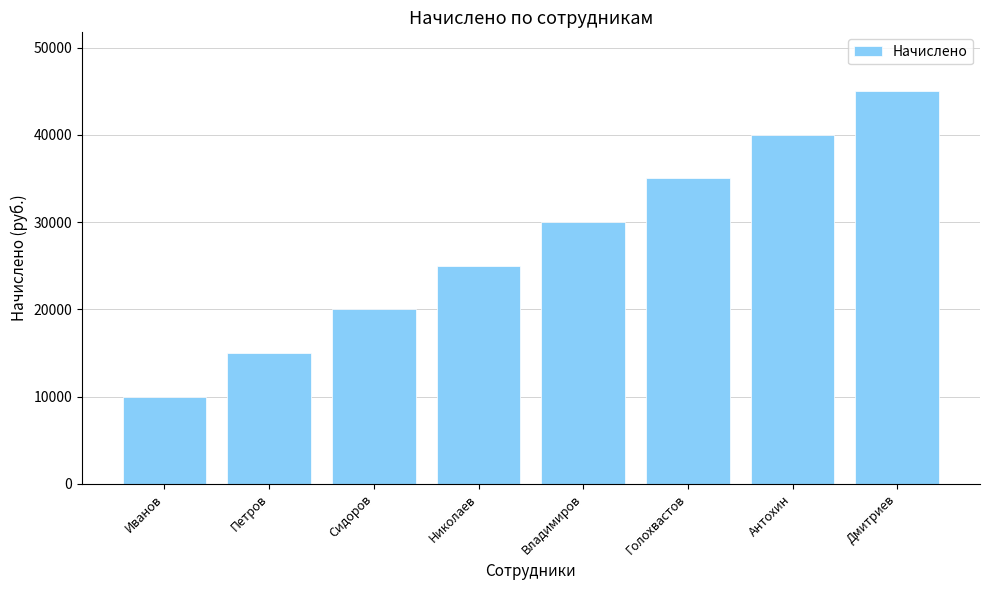

Are the bars grouped side by side (vs. stacked)?

No